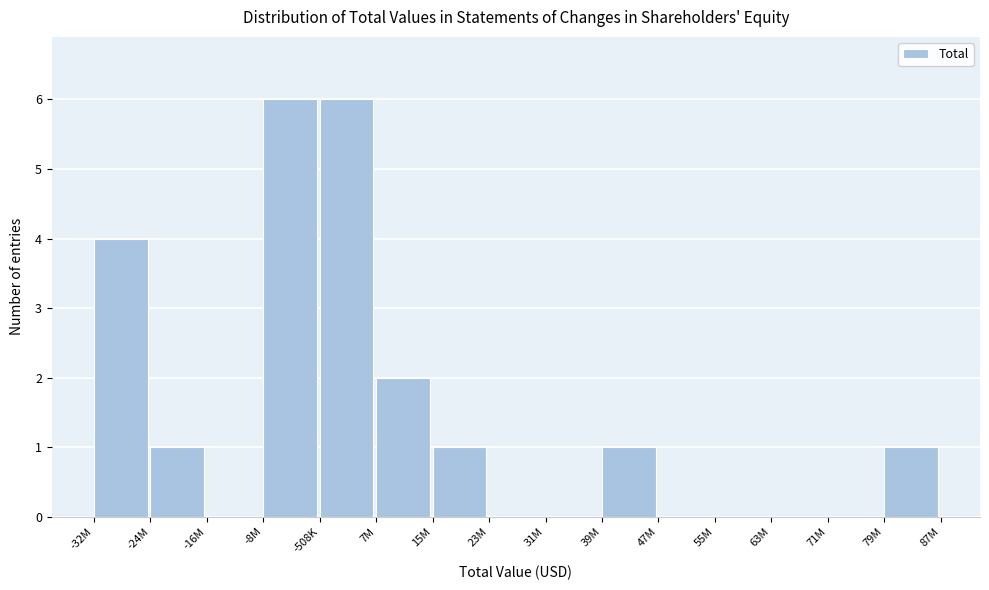

Reading left to right, what are all the values shown in this chart?

-32M=4	-24M=1	-16M=0	-8M=6	-508K=6	7M=2	15M=1	23M=0	31M=0	39M=1	47M=0	55M=0	63M=0	71M=0	79M=1